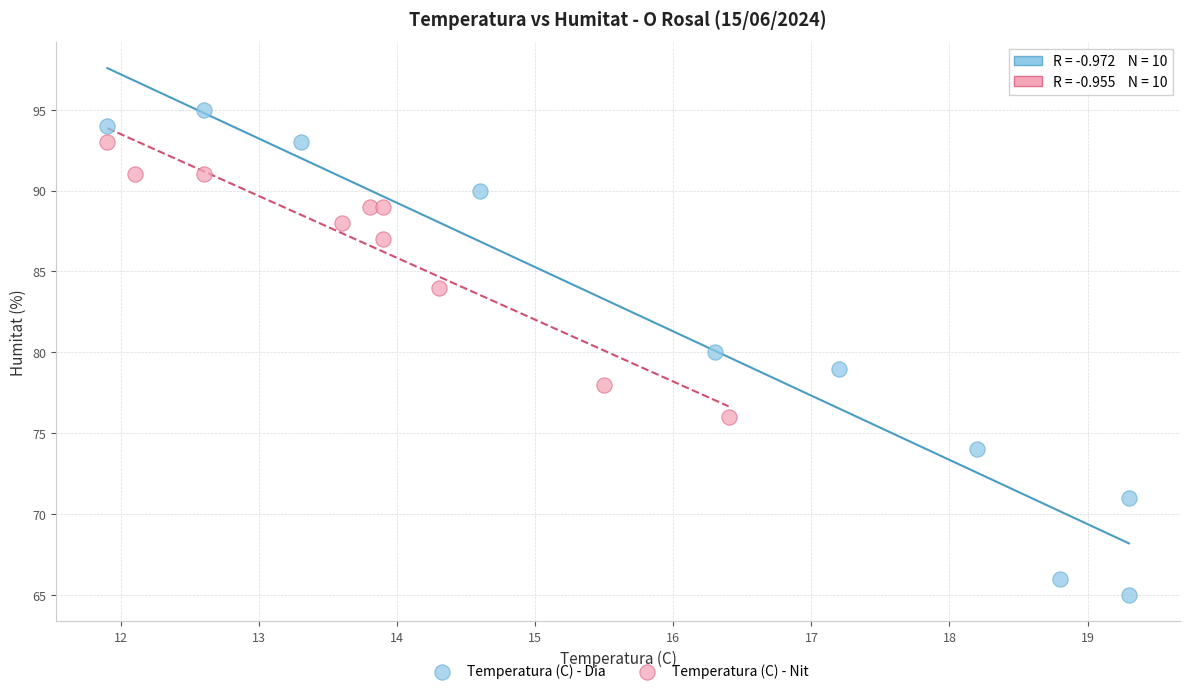

Which series contains the highest Y value?

Temperatura (C) - Dia